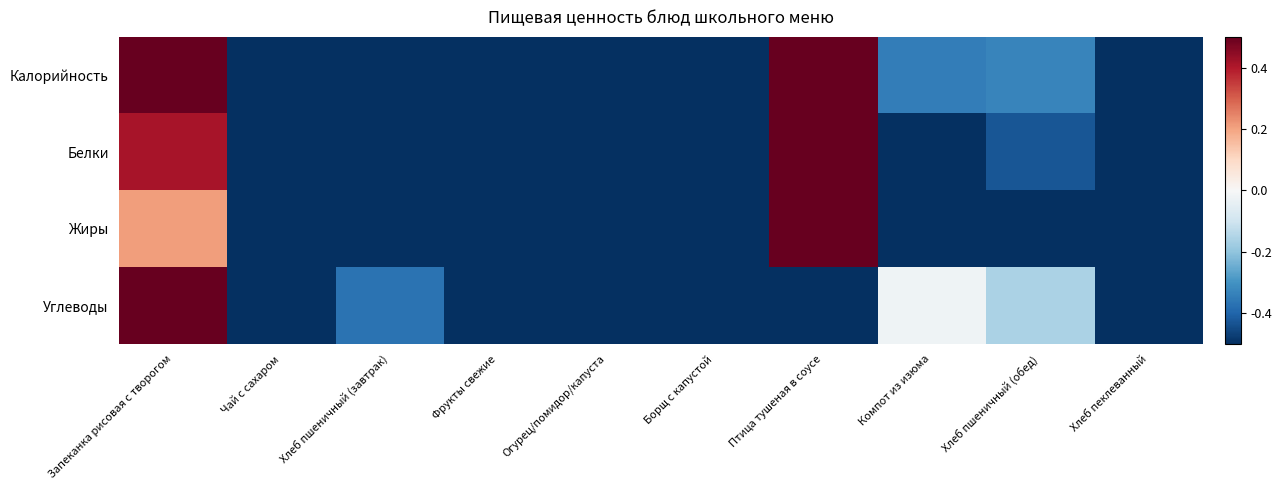

Which category has the highest value across all series?

Запеканка рисовая с творогом